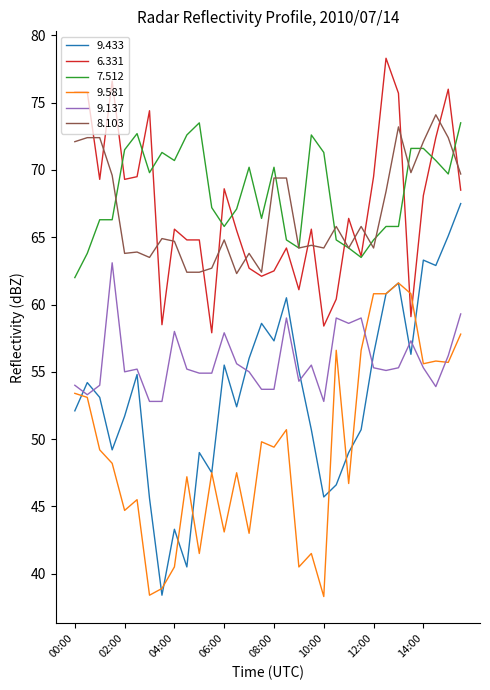

Which series has the widest spread of values?

9.433